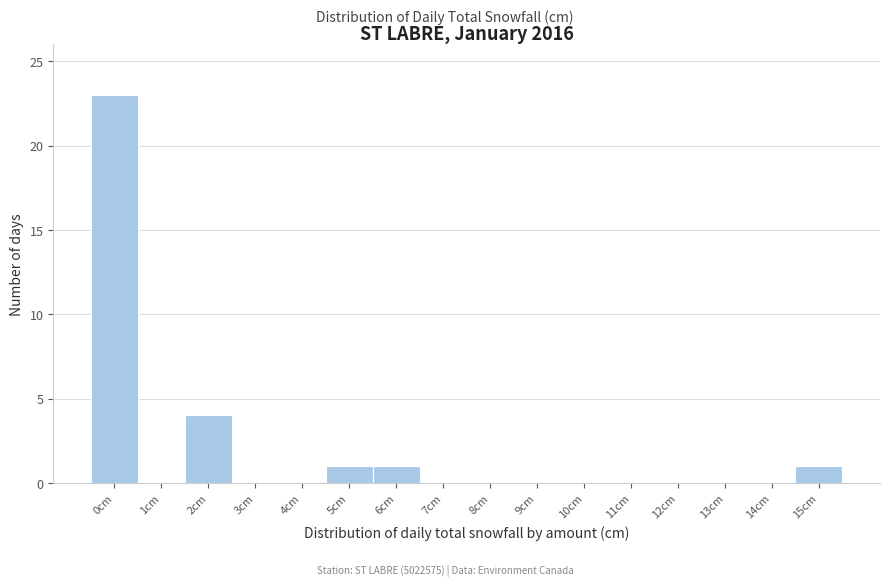

Reading right to left, transcribe all the data shown in this chart.

15cm=1	14cm=0	13cm=0	12cm=0	11cm=0	10cm=0	9cm=0	8cm=0	7cm=0	6cm=1	5cm=1	4cm=0	3cm=0	2cm=4	1cm=0	0cm=23